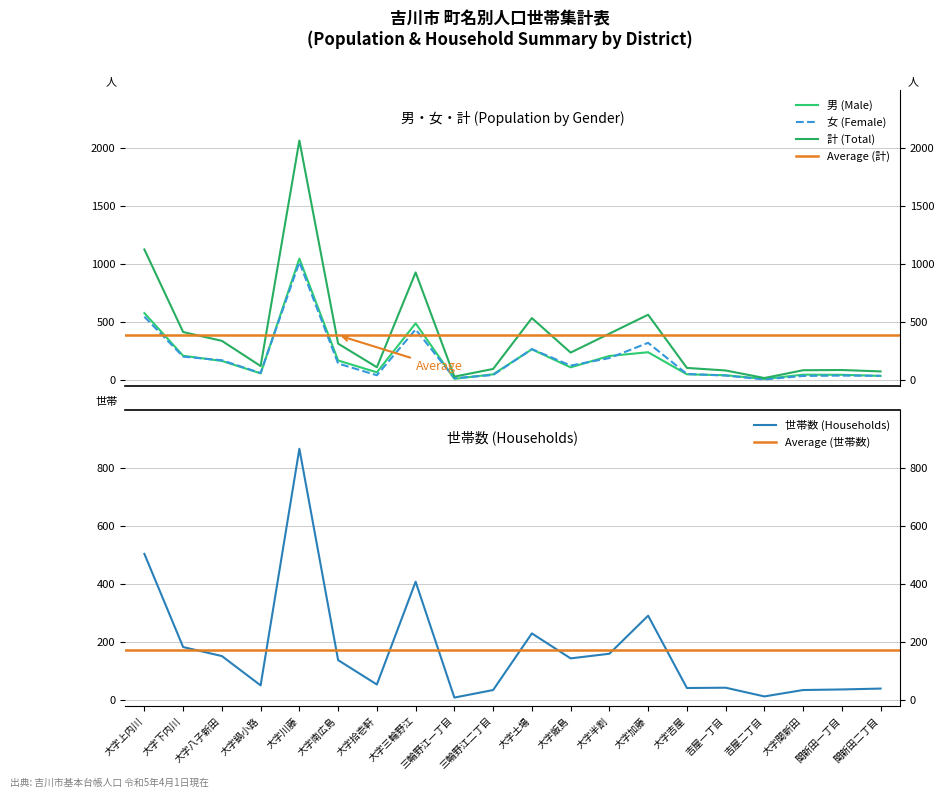

Is this an area chart (filled region under the line)?

No